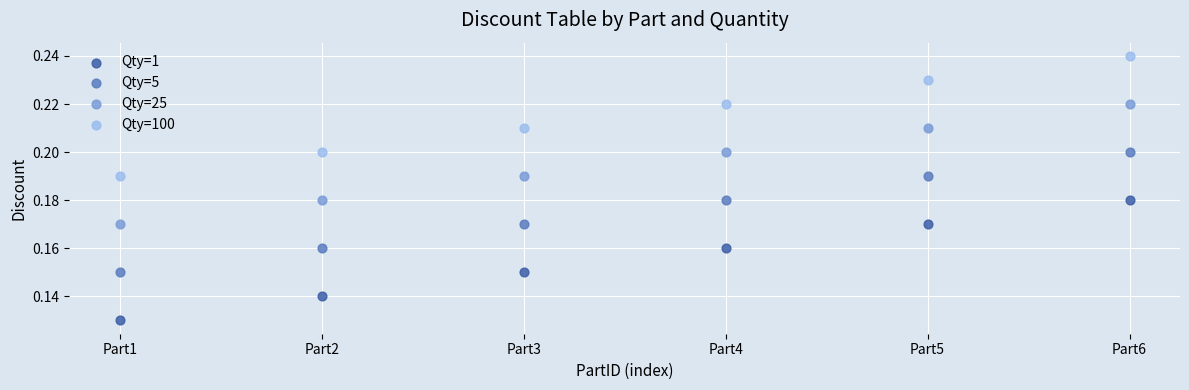

What is the X range (max minus min) for the scatter plot?

5.0